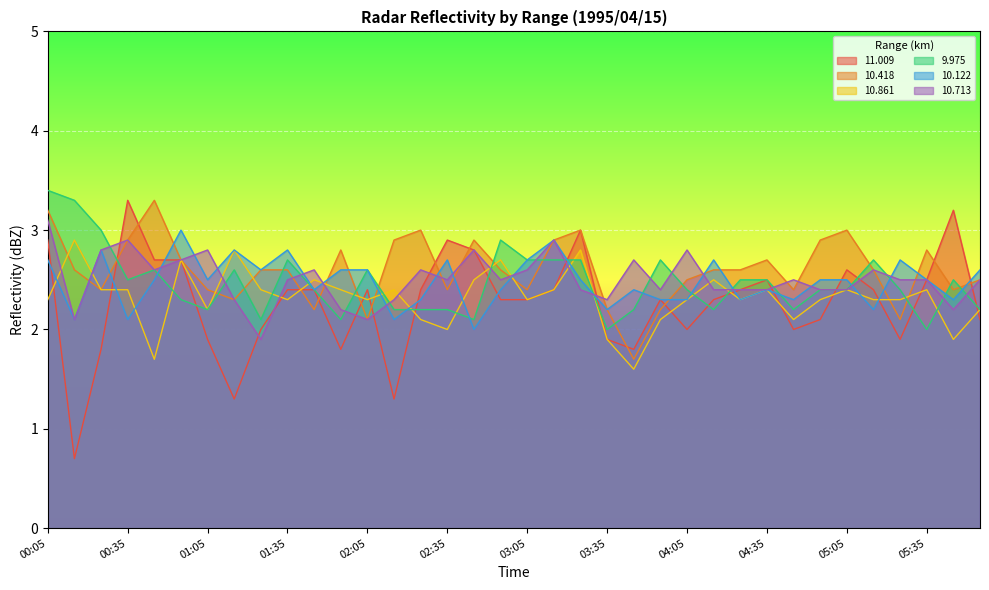

The value of   9.975 at 00:25 is 4.0. True or false?

False